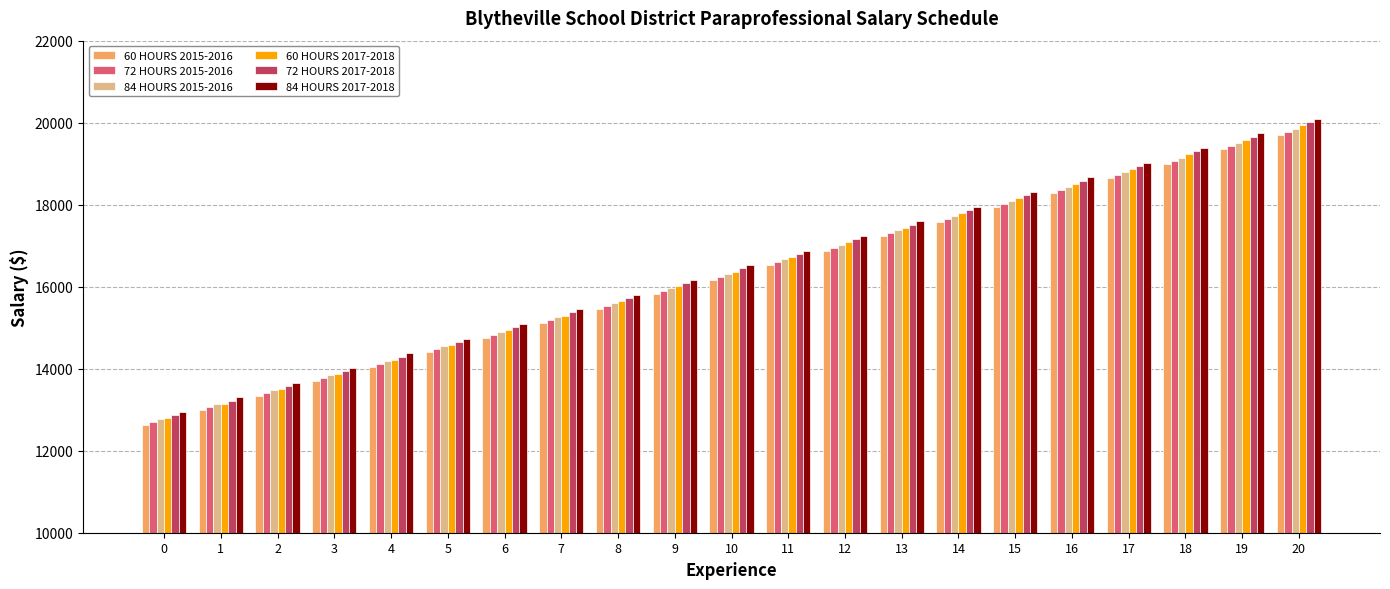

What is the value of the 84 HOURS 2017-2018 bar at the 18th from the left?

19021.8